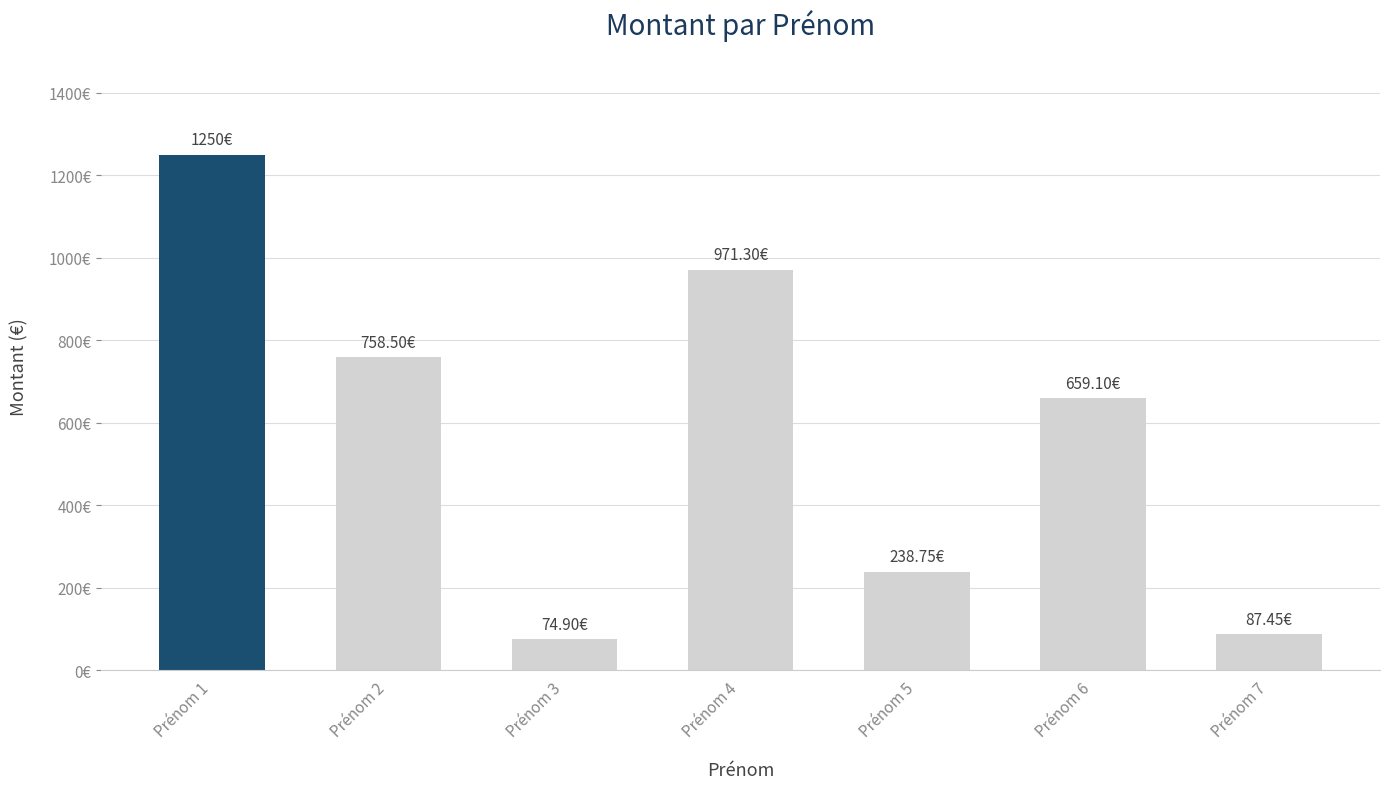

At which label does the data first exceed 659?

Prénom 1